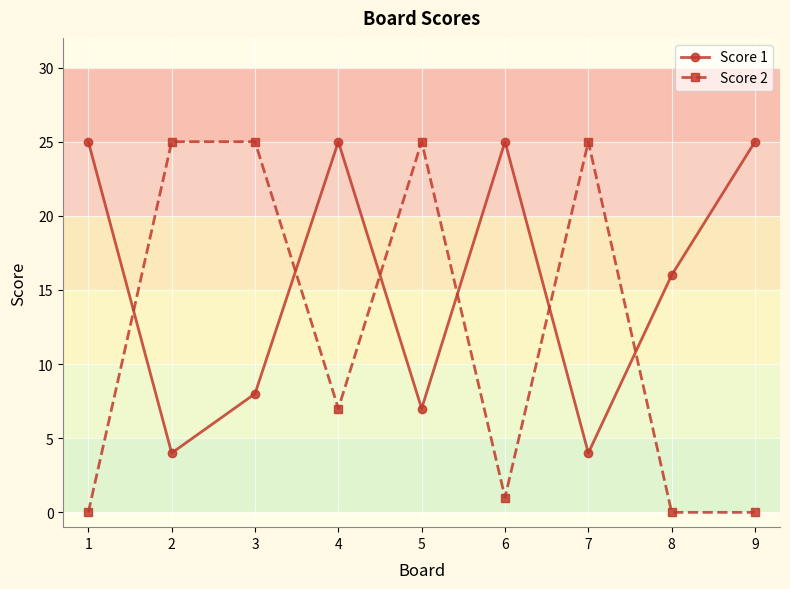

What is the sum of all Score 1 values?

139